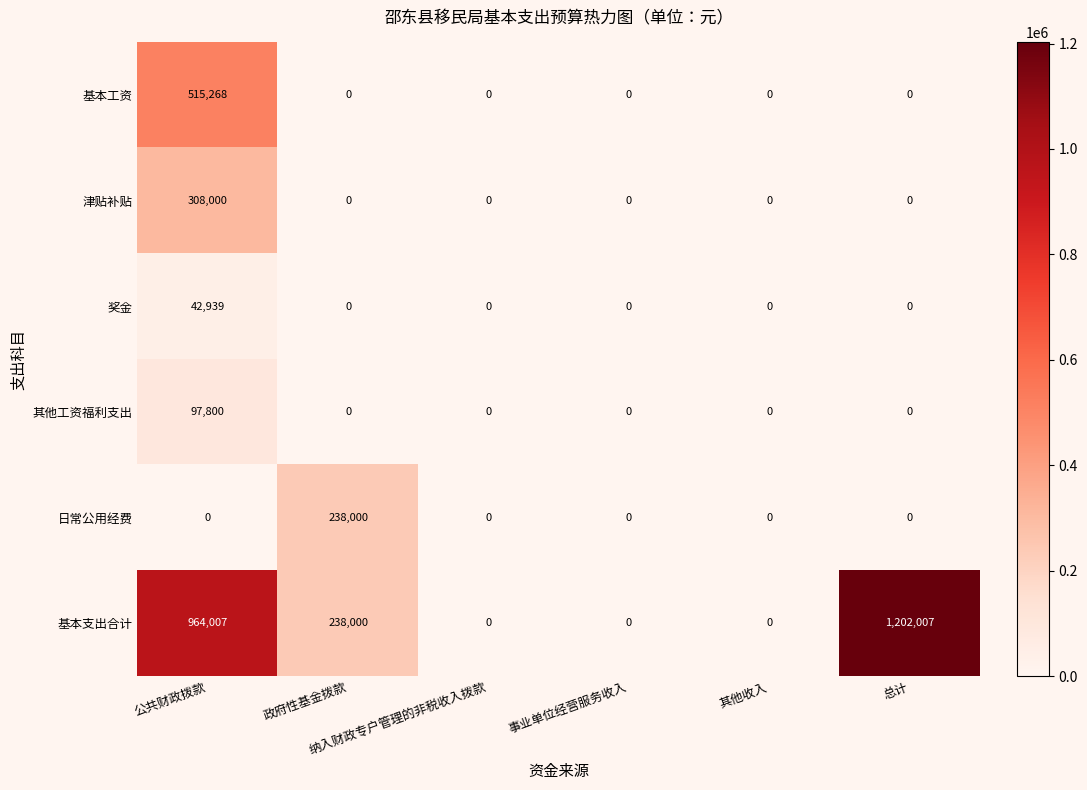

What is the sum of all 基本支出合计 values?

2404014